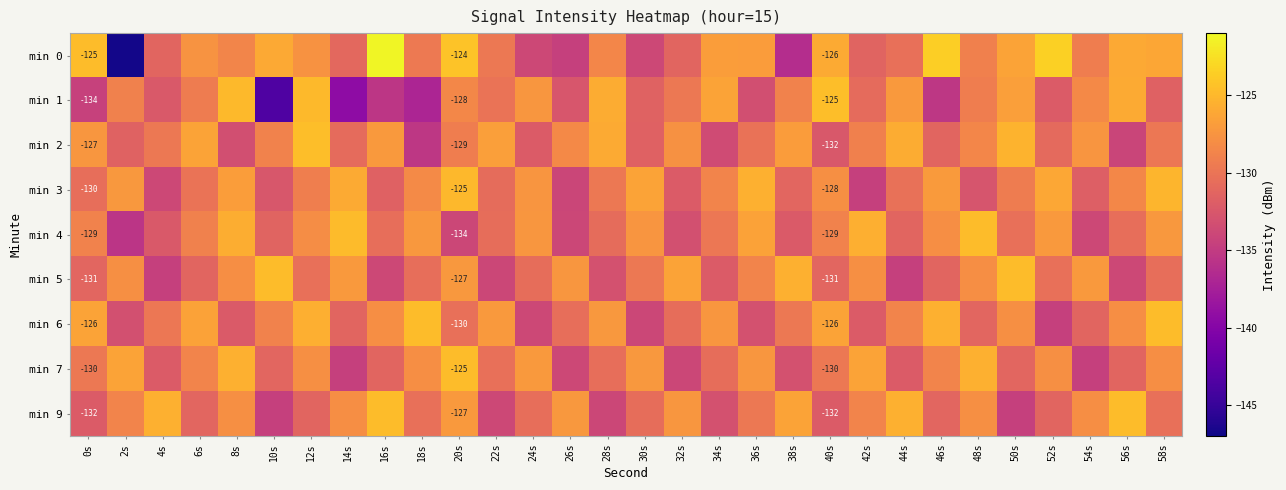

What is the difference between the second highest and minimum values in the min 4 series?

10.8